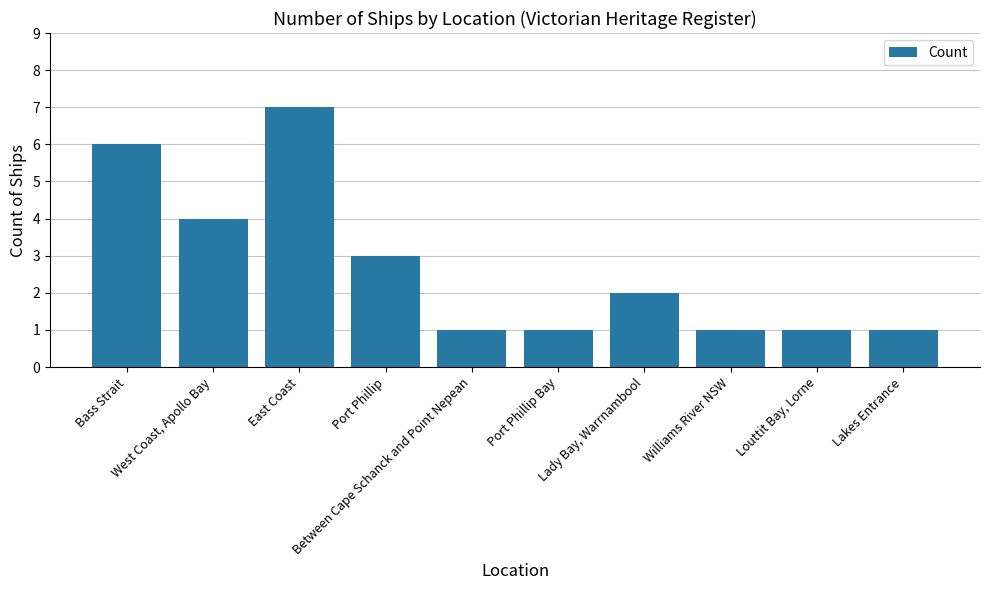

True or false: the data shows 6 at Bass Strait.

True